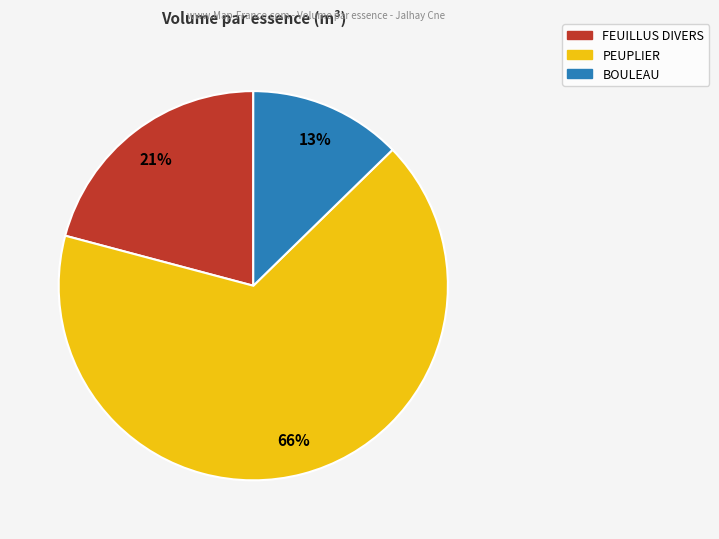

True or false: PEUPLIER accounts for 66% of the total.

True